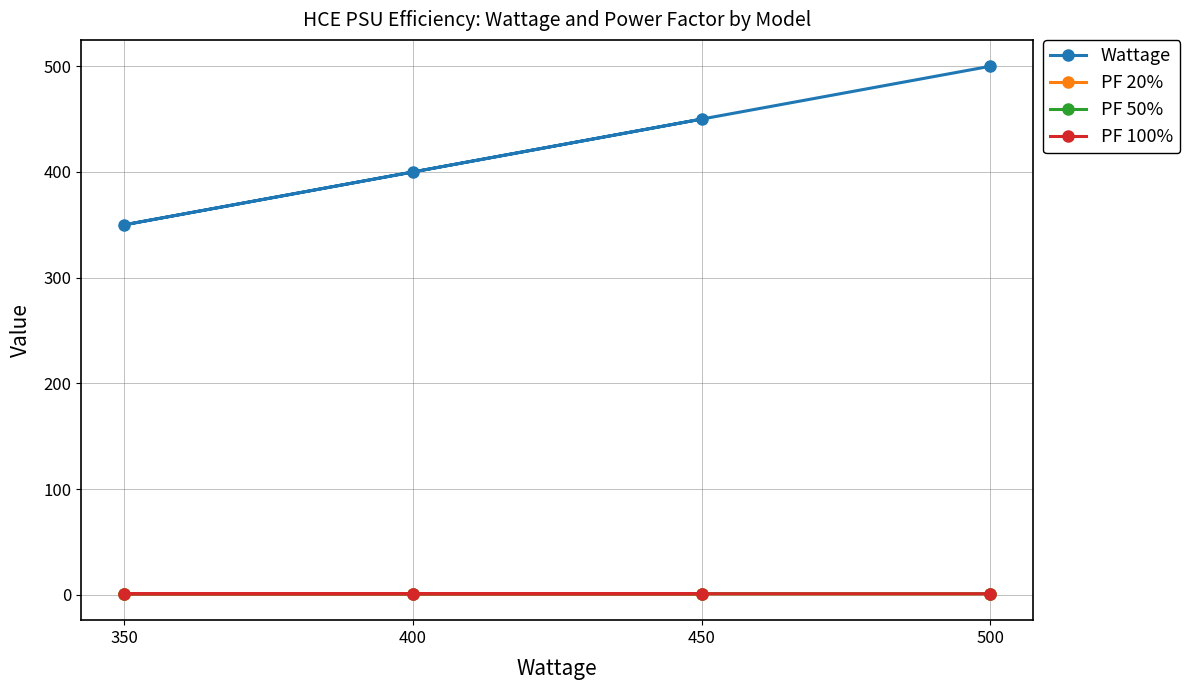

Which category has the highest value across all series?

500